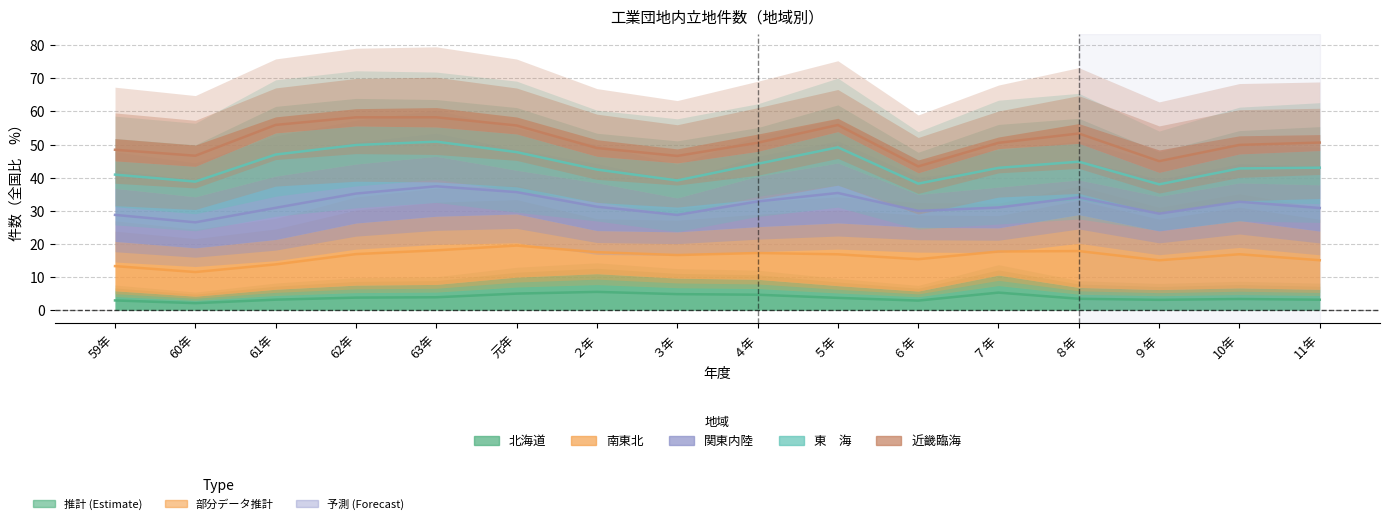

What is the label of the 7th point from the right?

５年